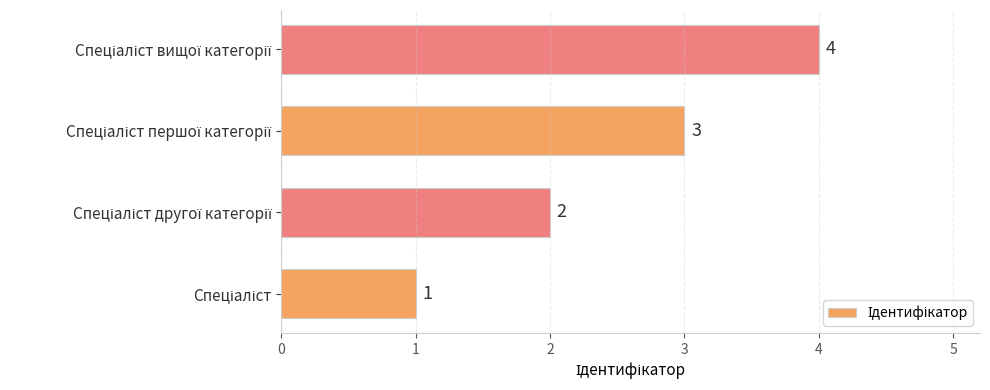

Count the values in the range 2 to 4.

3